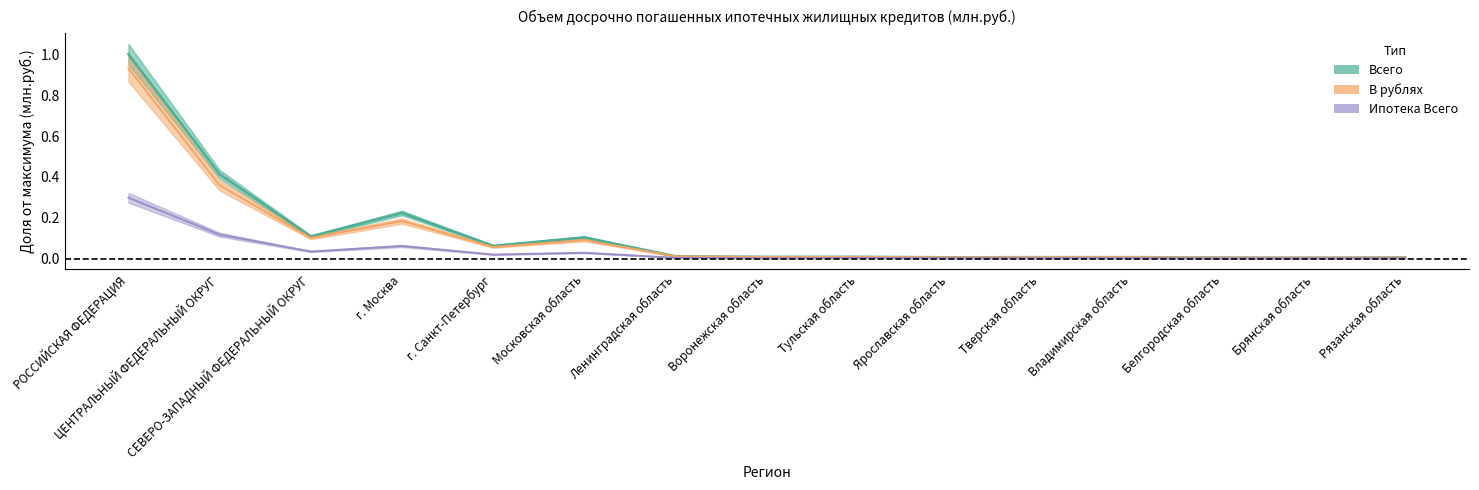

What position from the left is Ленинградская область?

7